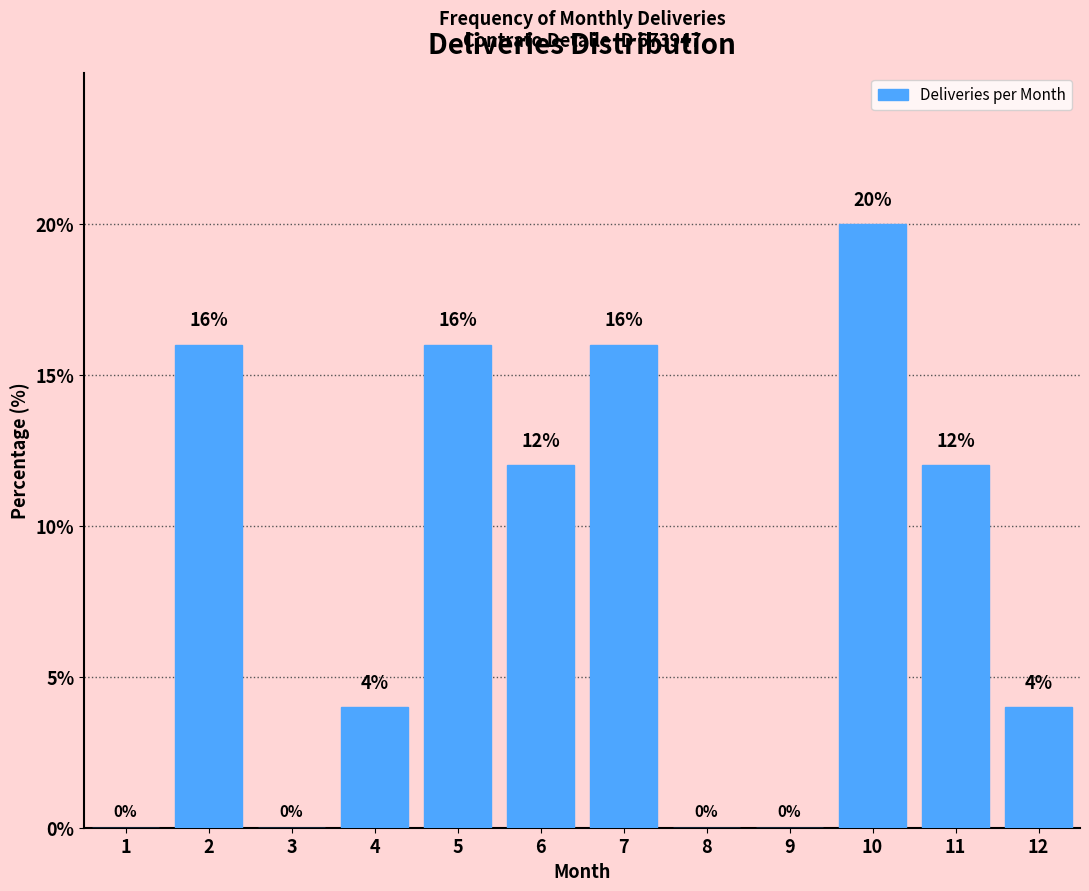

Reading left to right, list all the values displayed in this chart.

1=0	2=16	3=0	4=4	5=16	6=12	7=16	8=0	9=0	10=20	11=12	12=4